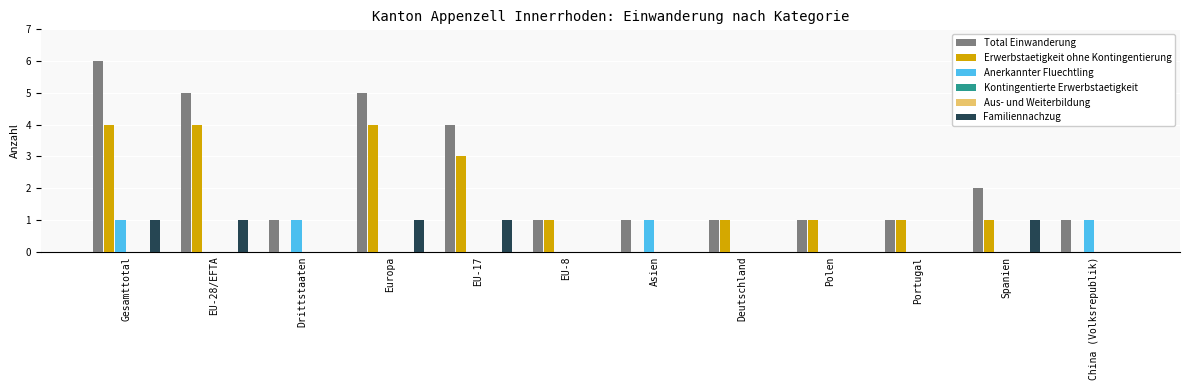

Which category has the lowest value in the Aus- und Weiterbildung series?

Gesamttotal